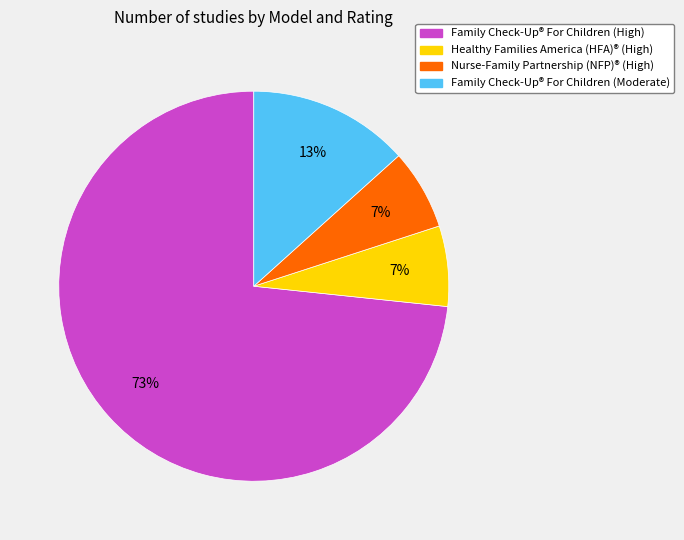

Between Family Check-Up® For Children (High) and Nurse-Family Partnership (NFP)® (High), which is larger?

Family Check-Up® For Children (High)